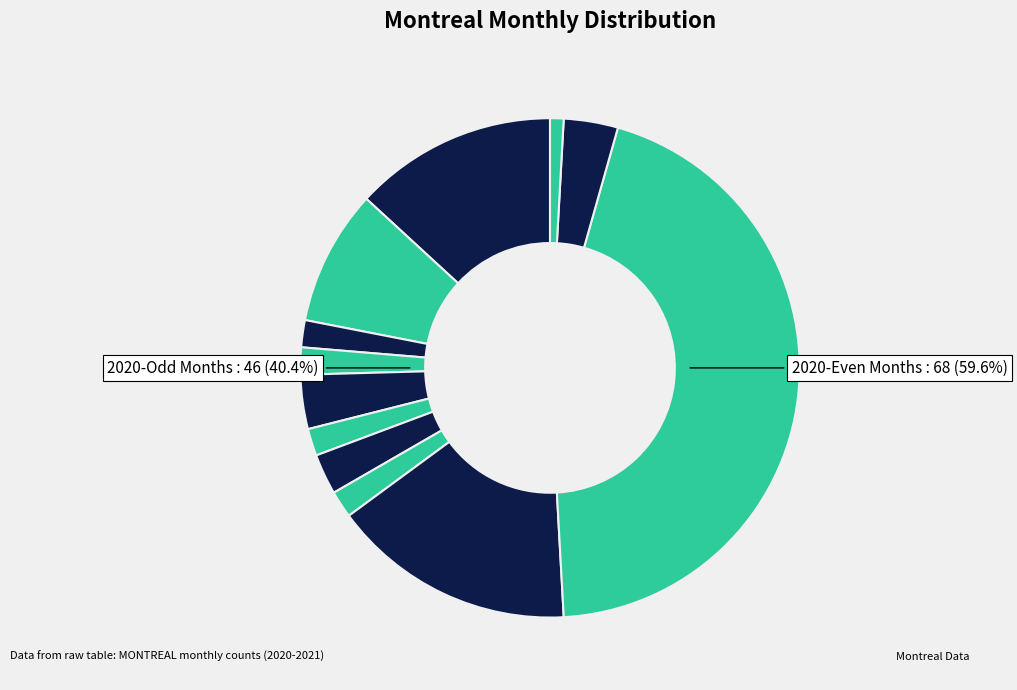

What is the change in value from 2020-01 to 2020-07?

-13